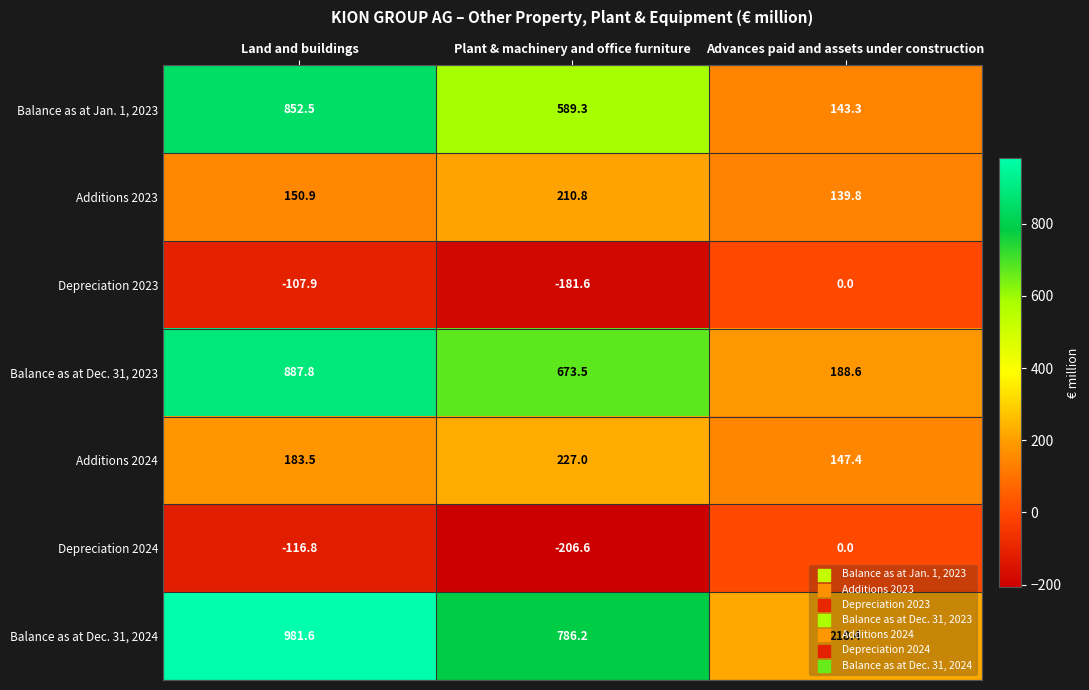

What is the approximate value of Balance as at Dec. 31, 2024 at Plant & machinery and office furniture?

786.2